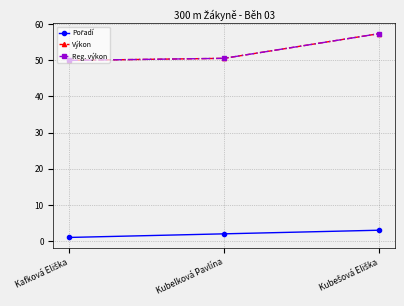

At which category does the chart reach its minimum across all series?

Kafková Eliška